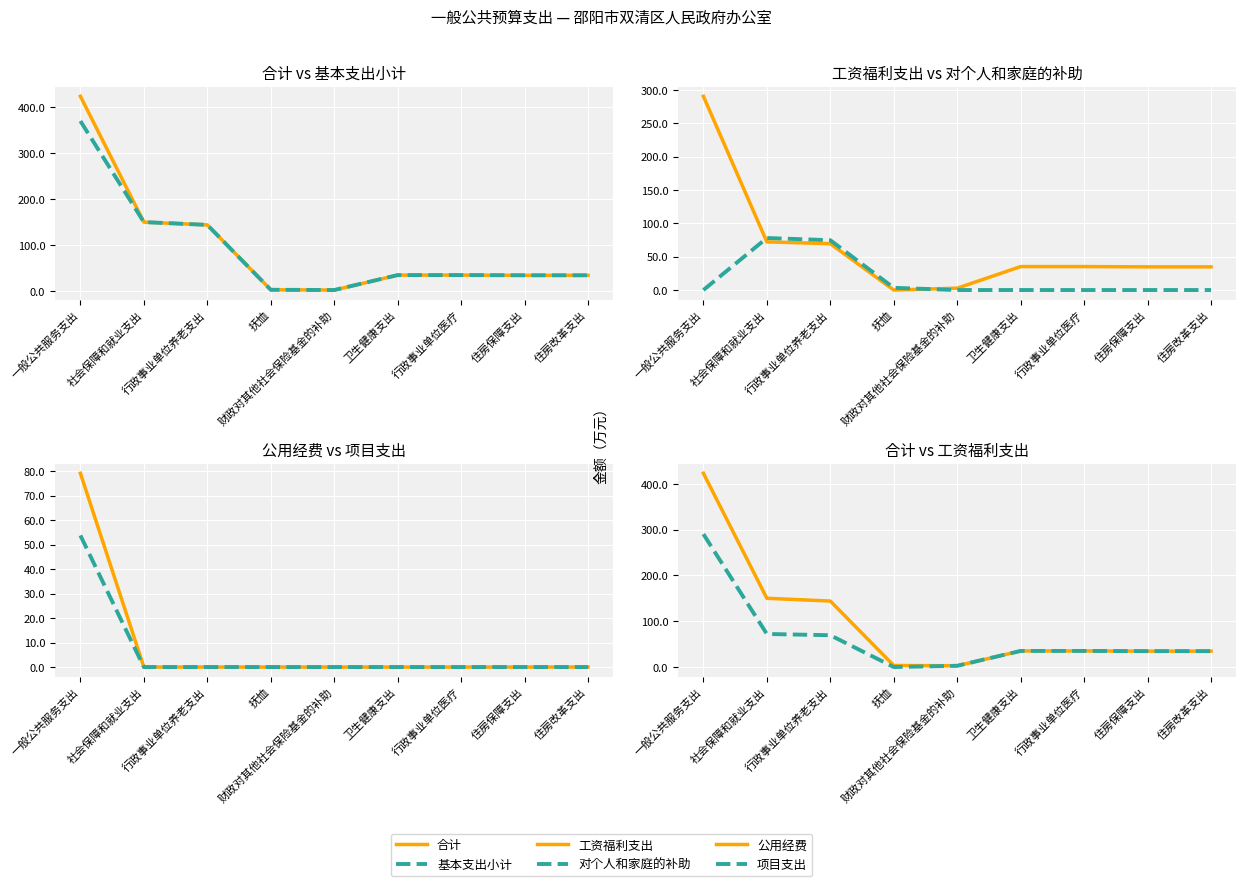

List the labels in order of 公用经费 value, largest first.

一般公共服务支出, 社会保障和就业支出, 行政事业单位养老支出, 抚恤, 财政对其他社会保险基金的补助, 卫生健康支出, 行政事业单位医疗, 住房保障支出, 住房改革支出